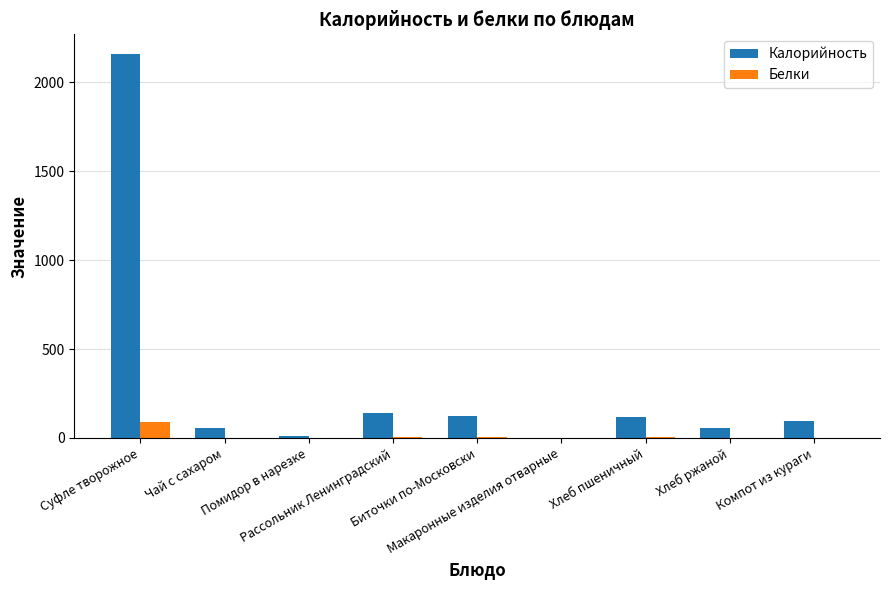

Which series has the largest total across all categories?

Калорийность